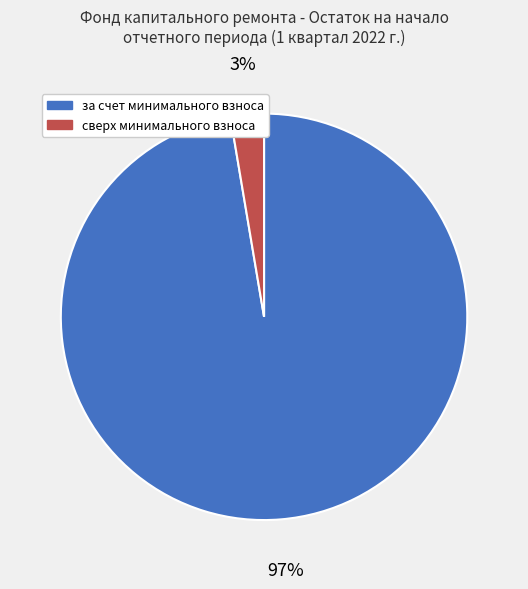

Between сверх минимального взноса and за счет минимального взноса, which is larger?

за счет минимального взноса